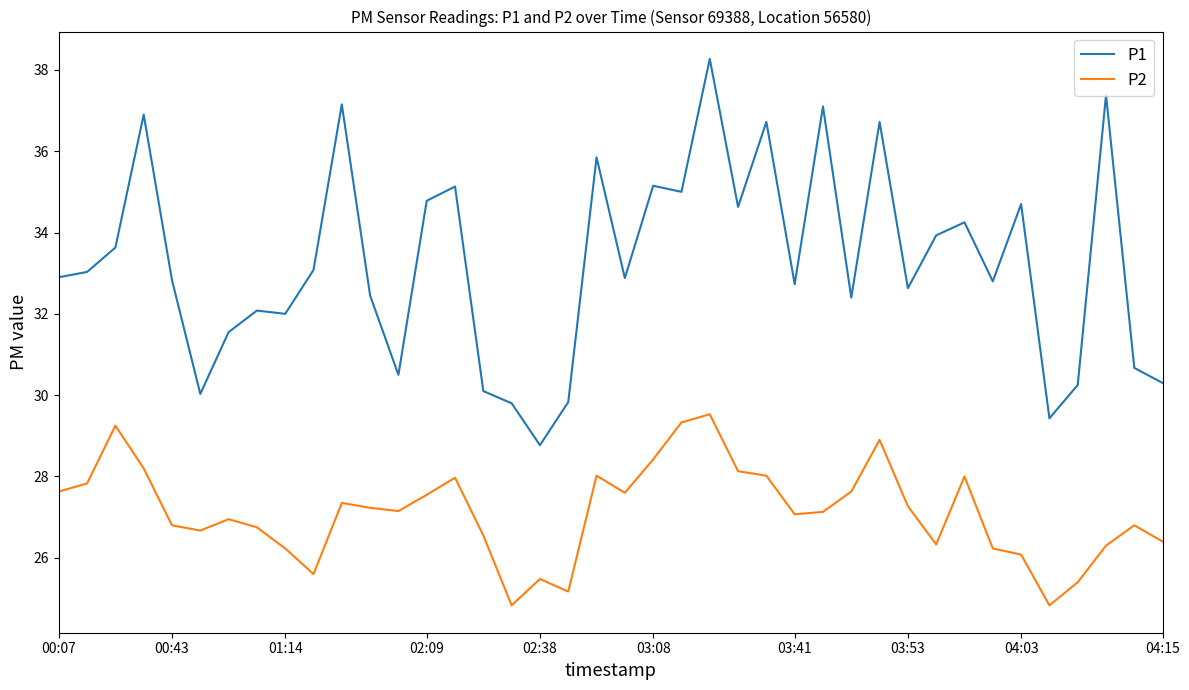

Which series has the widest spread of values?

P1